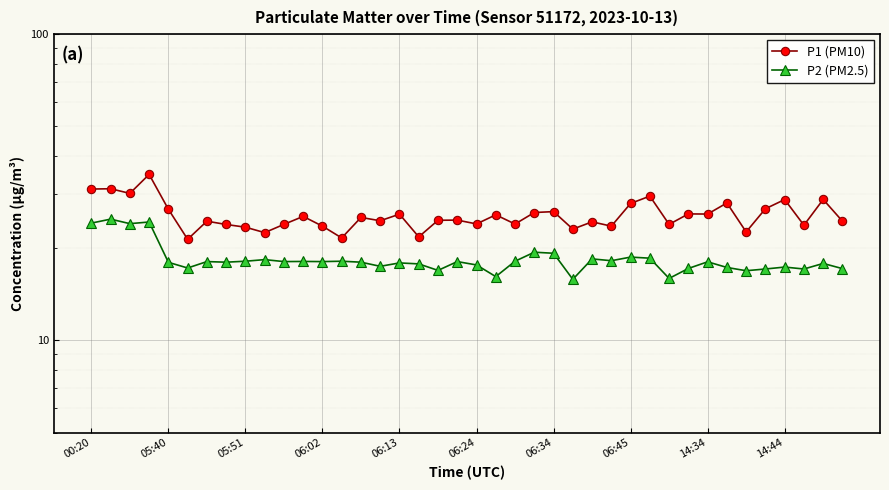

What is the minimum value for P1 (PM10)?

21.4